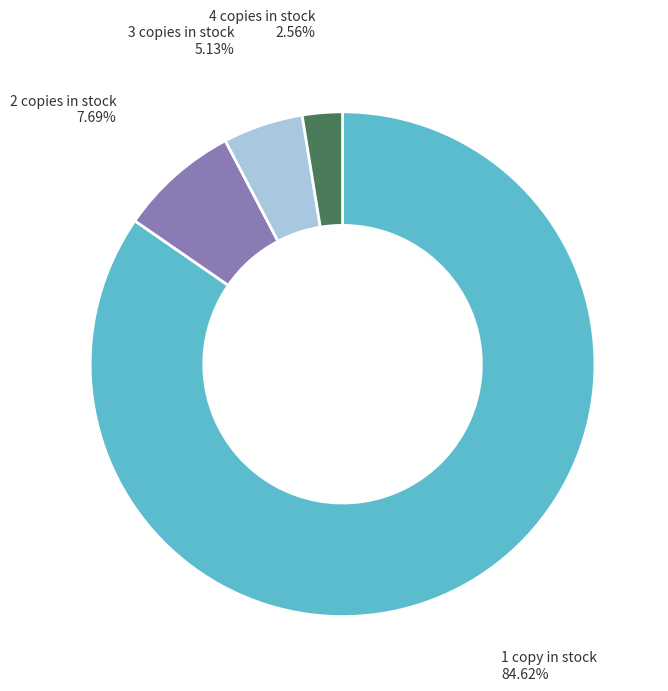

Is there a majority slice in this chart?

Yes